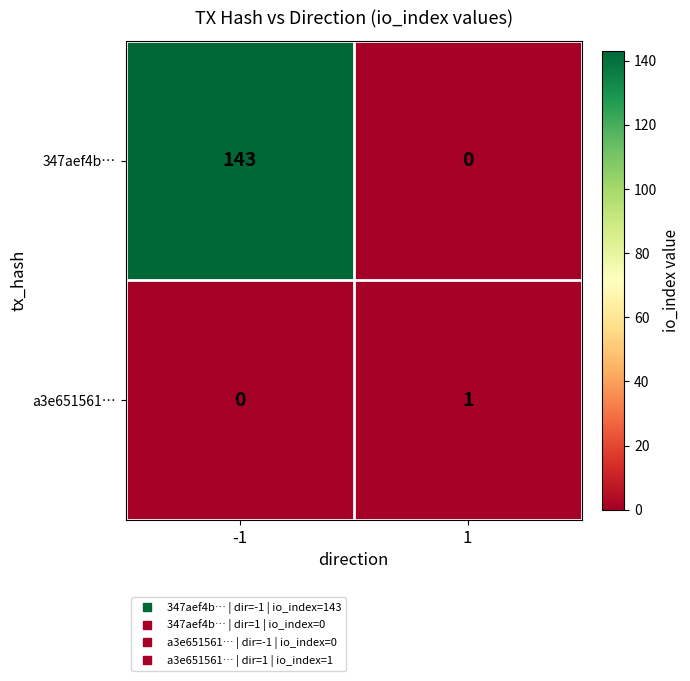

What is the total value across all series at 1?

1